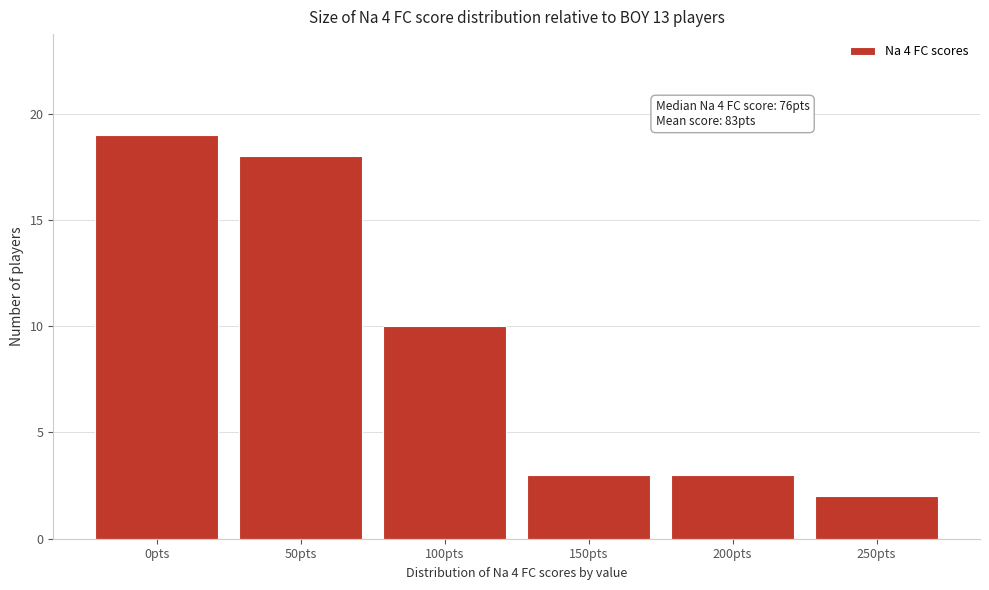

Reading left to right, what are all the values shown in this chart?

0pts=19	50pts=18	100pts=10	150pts=3	200pts=3	250pts=2